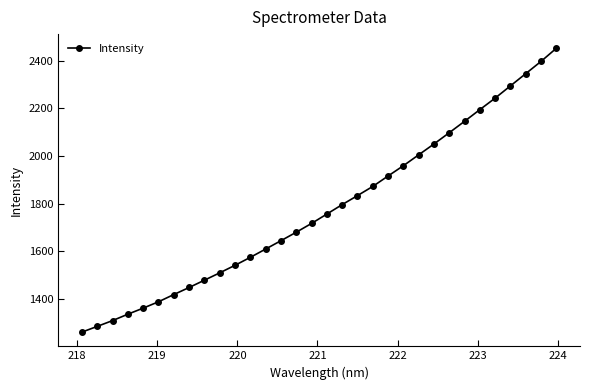

What is the average value?

1779.0